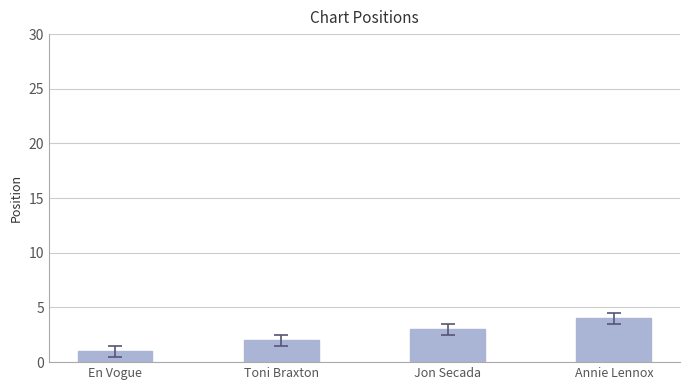

Which has a higher value, En Vogue or Toni Braxton?

Toni Braxton